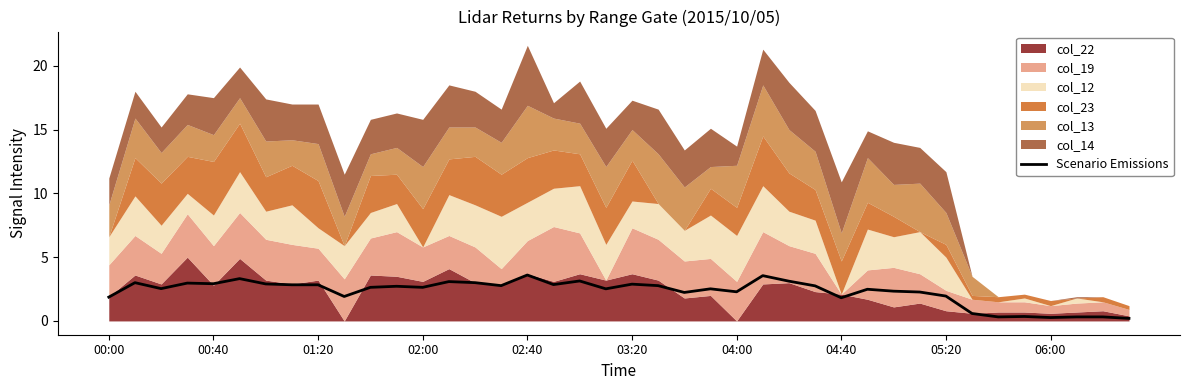

What is the difference between the values at 23 and 33?

1.9